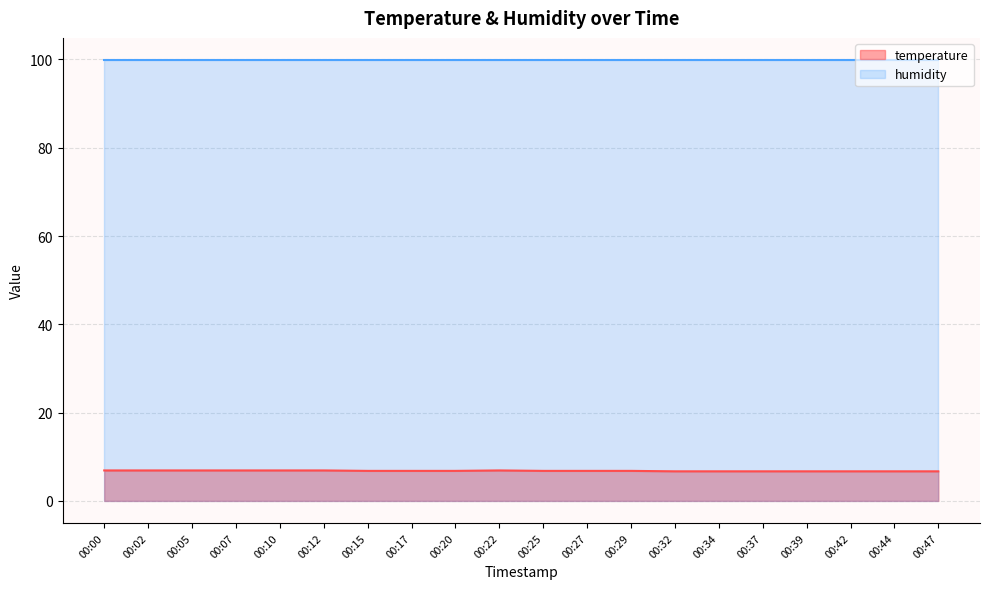

What is the ratio of the value at 00:25 to the value at 00:29?

1.0